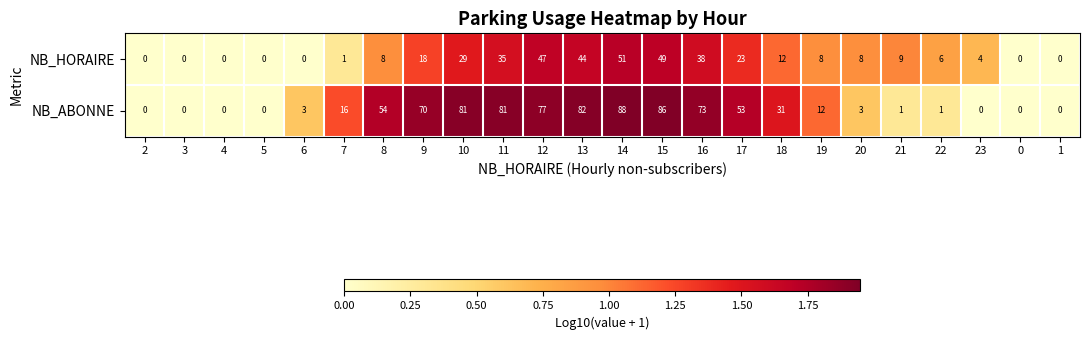

Rank the series by their average value, from lowest to highest.

NB_HORAIRE, NB_ABONNE